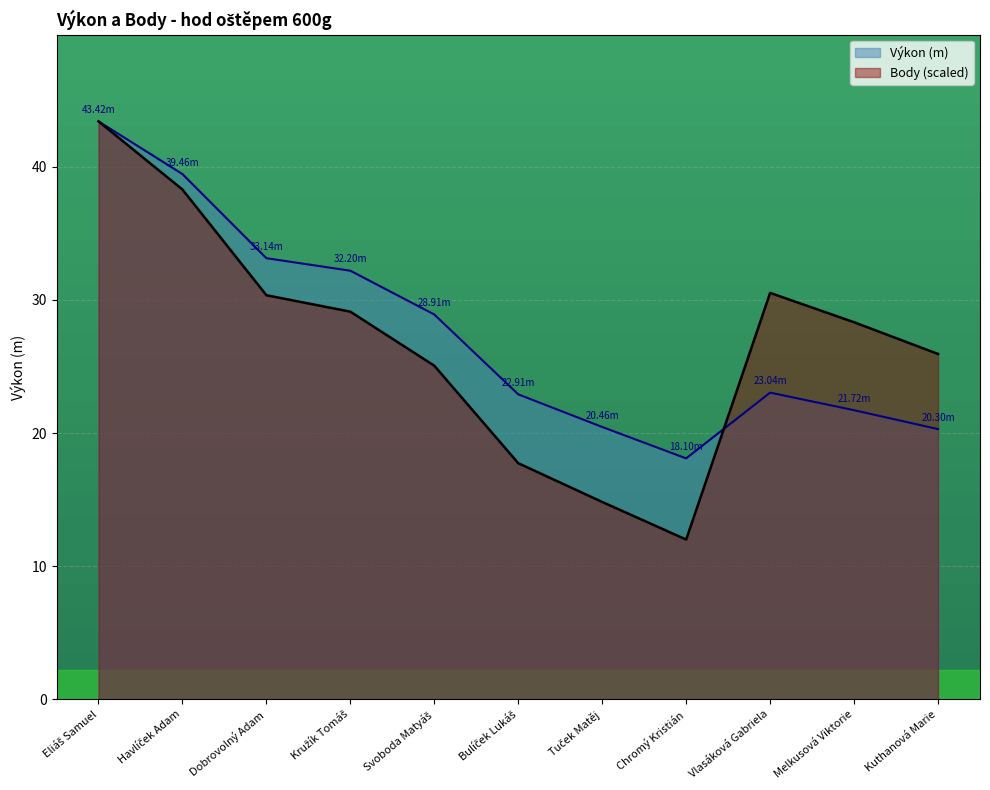

Rank the categories by Body value from highest to lowest.

Eliáš Samuel, Havlíček Adam, Vlasáková Gabriela, Dobrovolný Adam, Kružík Tomáš, Melkusová Viktorie, Kuthanová Marie, Svoboda Matyáš, Bulíček Lukáš, Tuček Matěj, Chromý Kristián